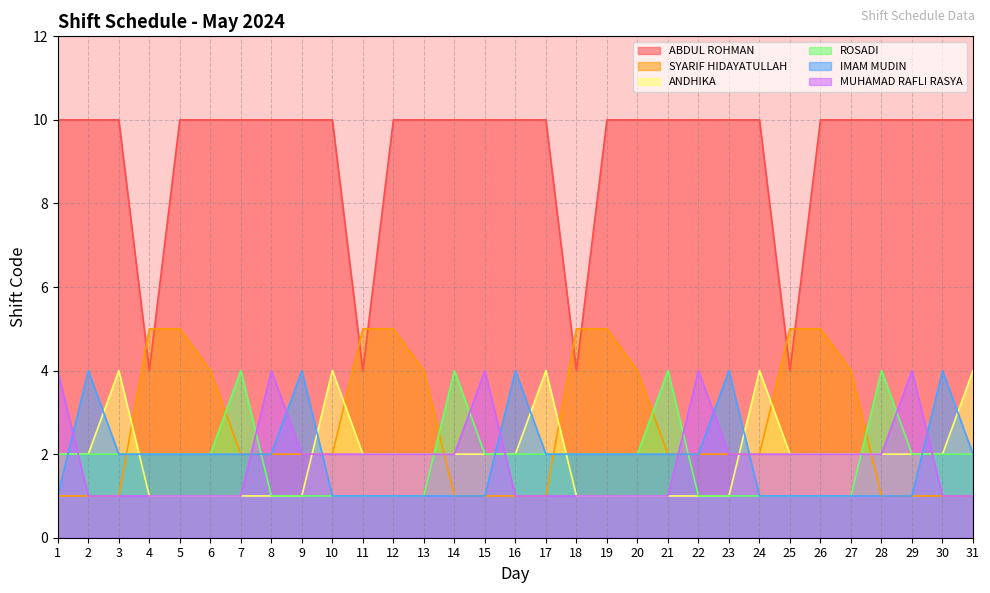

What is the approximate value of ROSADI at 12?

1